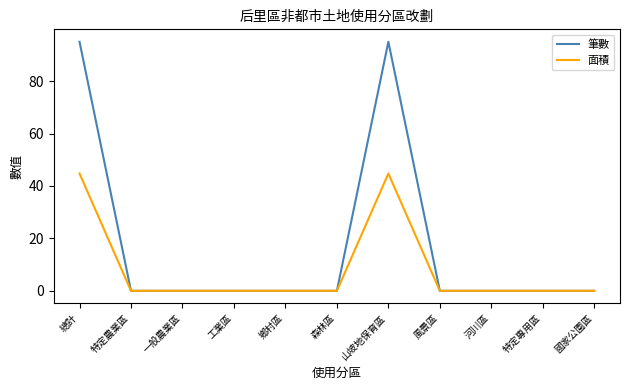

Is it true that 面積 equals -26.8 at 風景區?

False